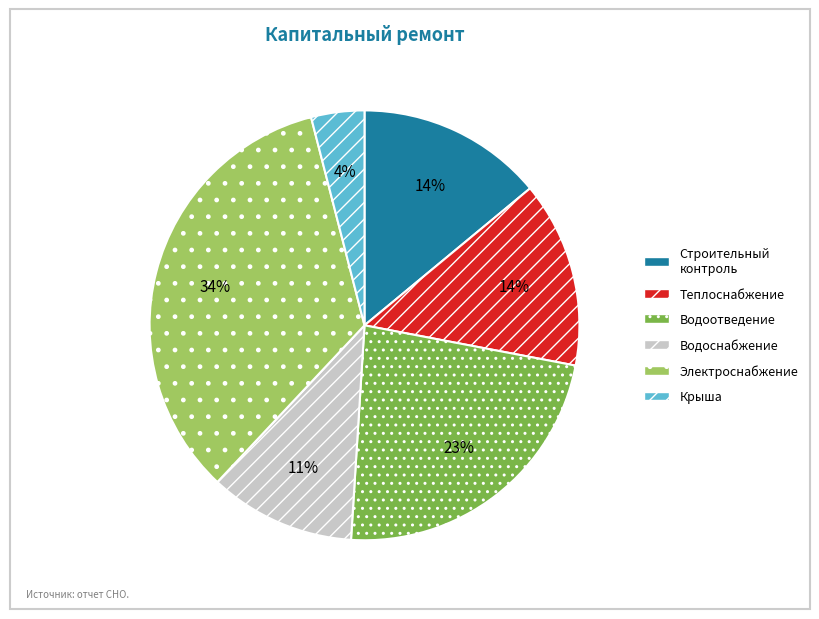

Count the number of slices in the pie.

6